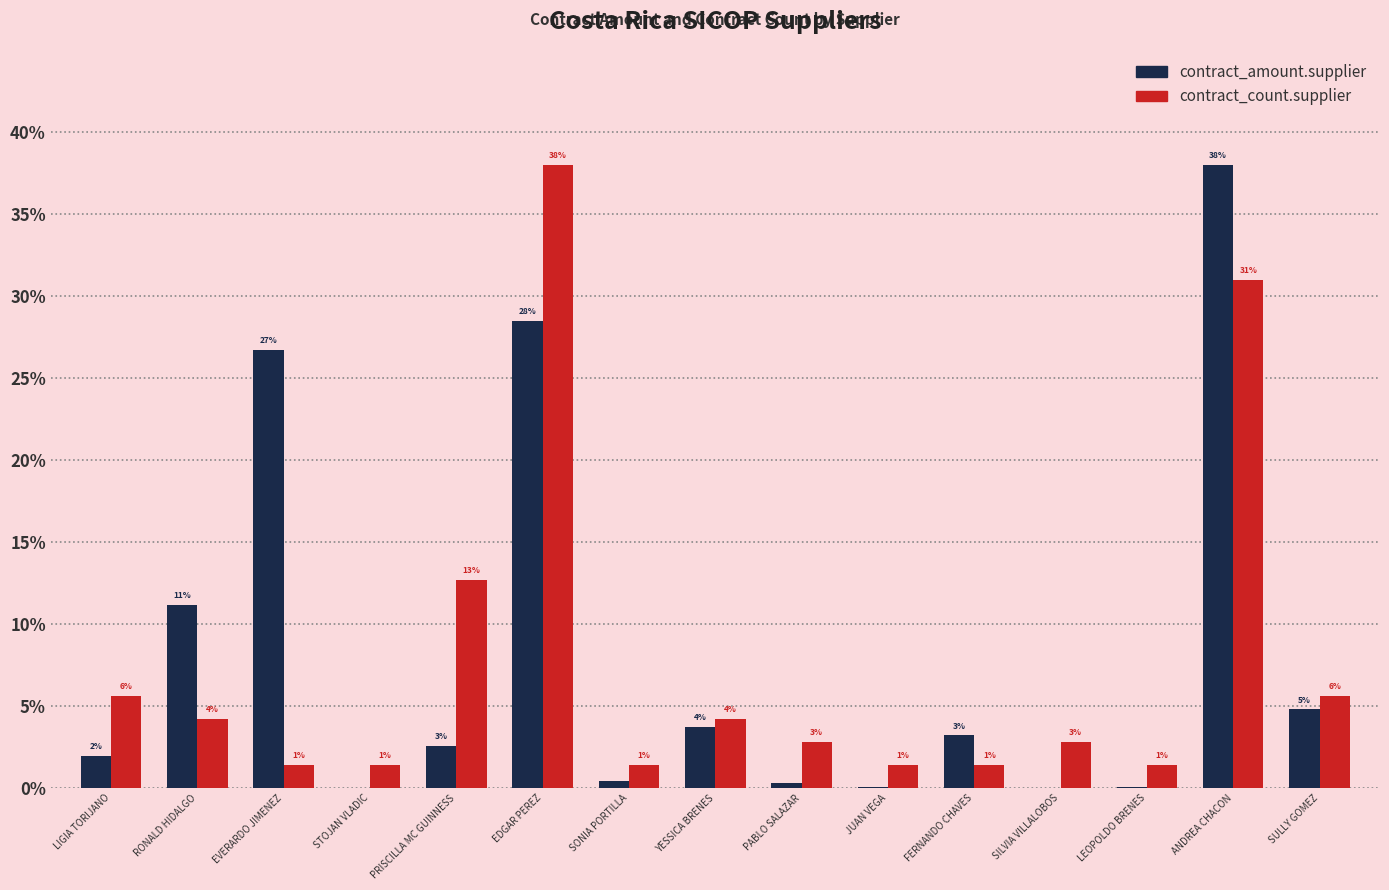

Are the bars horizontal?

No